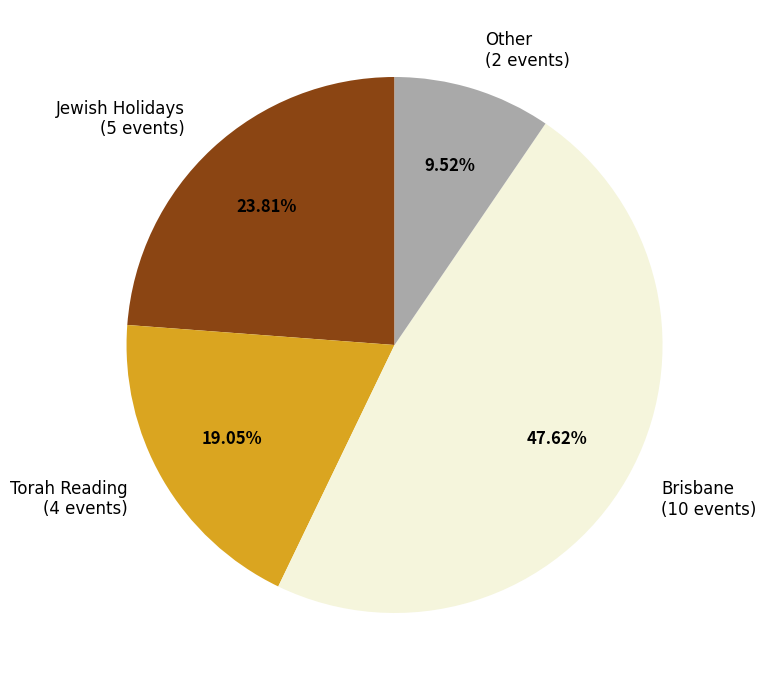

Combined, do Torah Reading (4 events) and Other (2 events) account for over 50%?

No